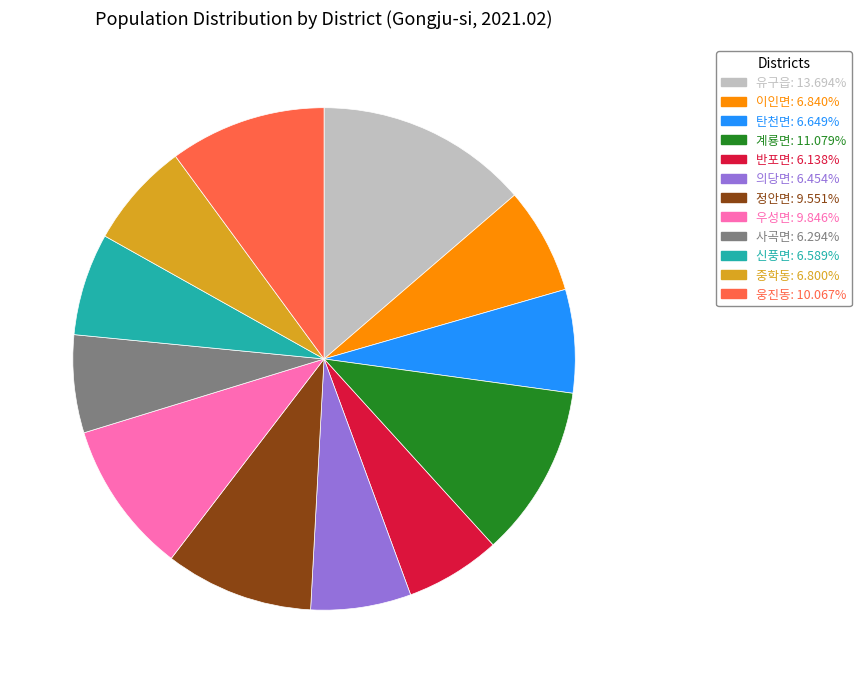

Count the number of slices in the pie.

12